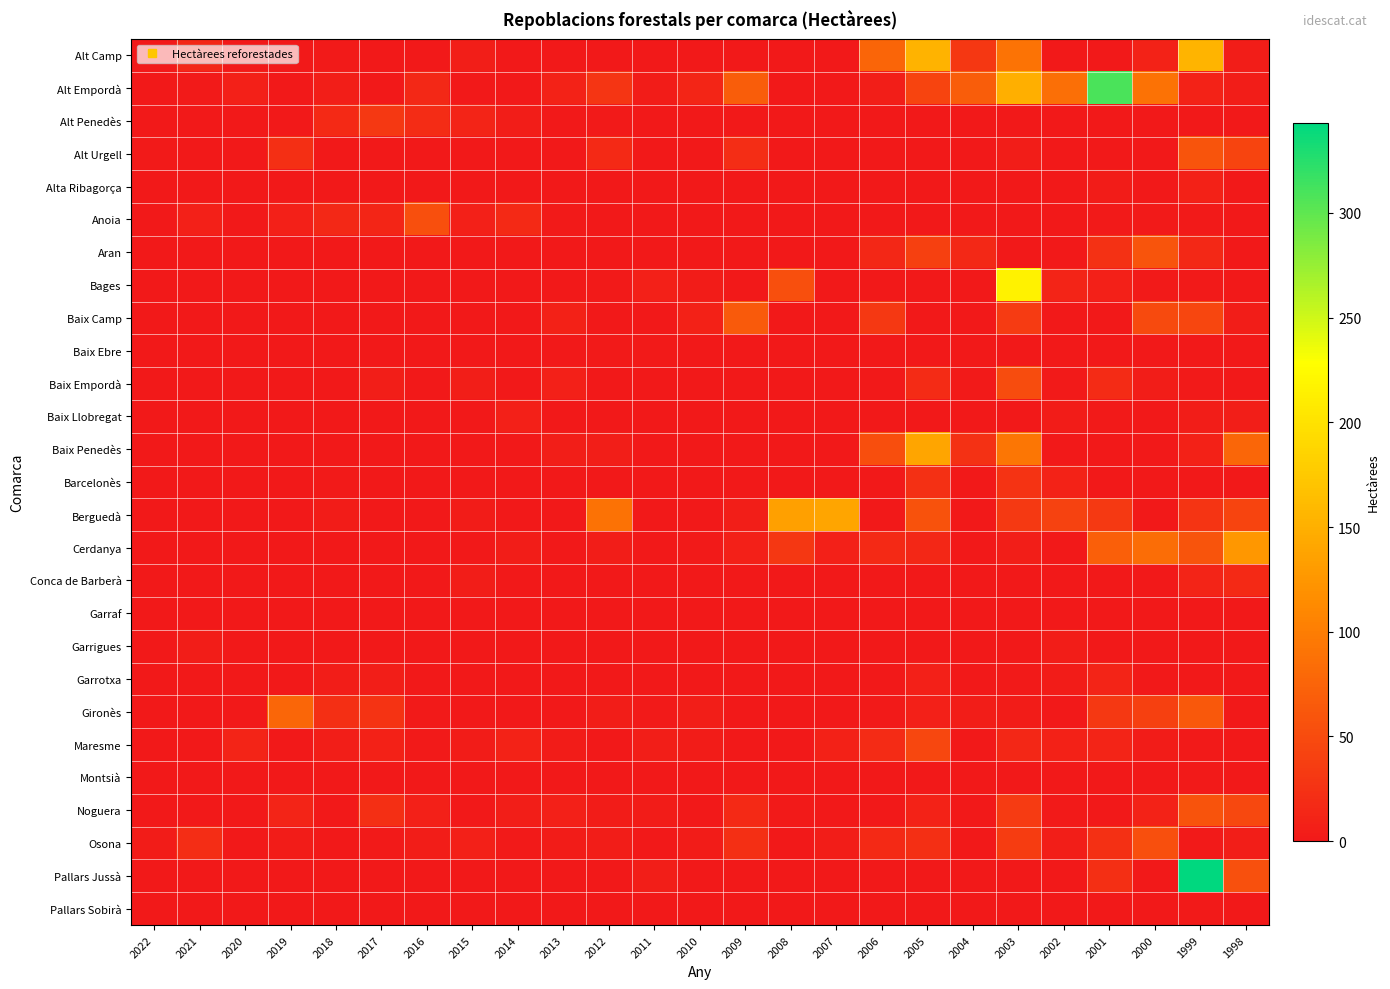

List the series in order of their peak value, highest first.

Pallars Jussà, Alt Empordà, Bages, Alt Camp, Berguedà, Baix Penedès, Cerdanya, Gironès, Baix Camp, Alt Urgell, Aran, Noguera, Anoia, Osona, Baix Empordà, Maresme, Alt Penedès, Barcelonès, Conca de Barberà, Garrotxa, Alta Ribagorça, Baix Llobregat, Garrigues, Montsià, Baix Ebre, Pallars Sobirà, Garraf